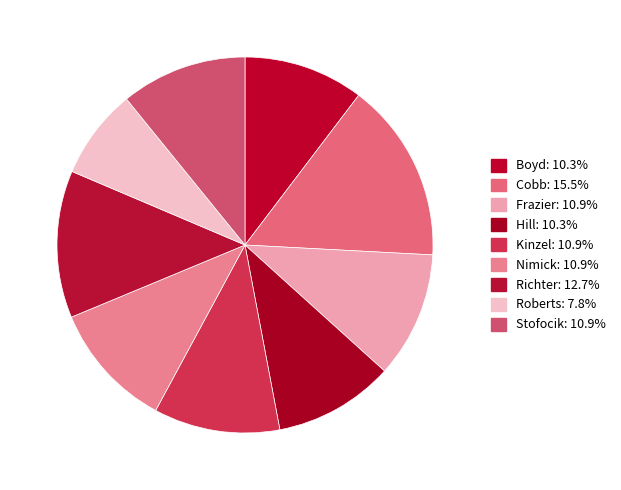

What is the smallest slice in the pie chart?

Roberts